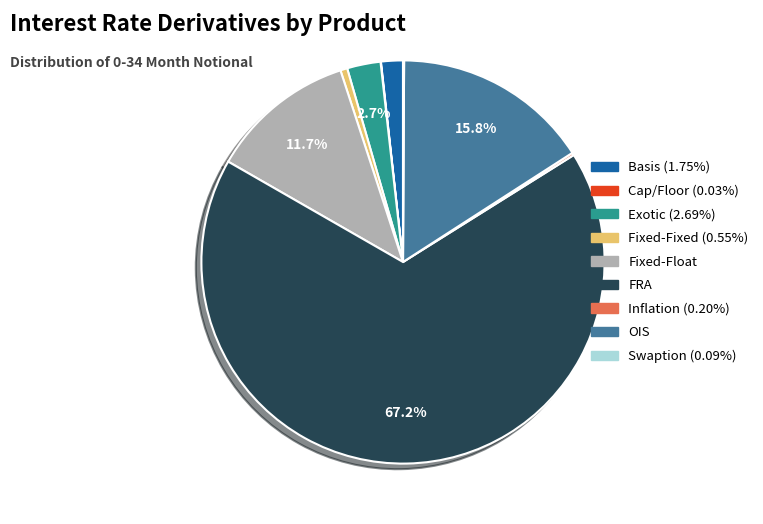

Which has a higher value, FRA or Fixed-Float?

FRA